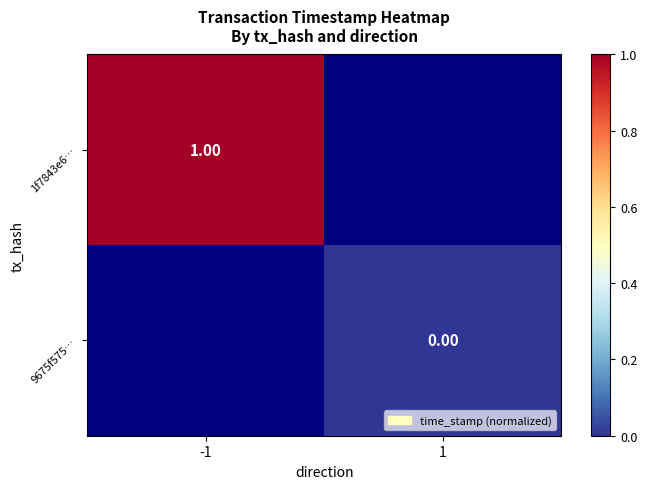

Rank the series by their average value, from lowest to highest.

1f7843e6…, 9675f575…